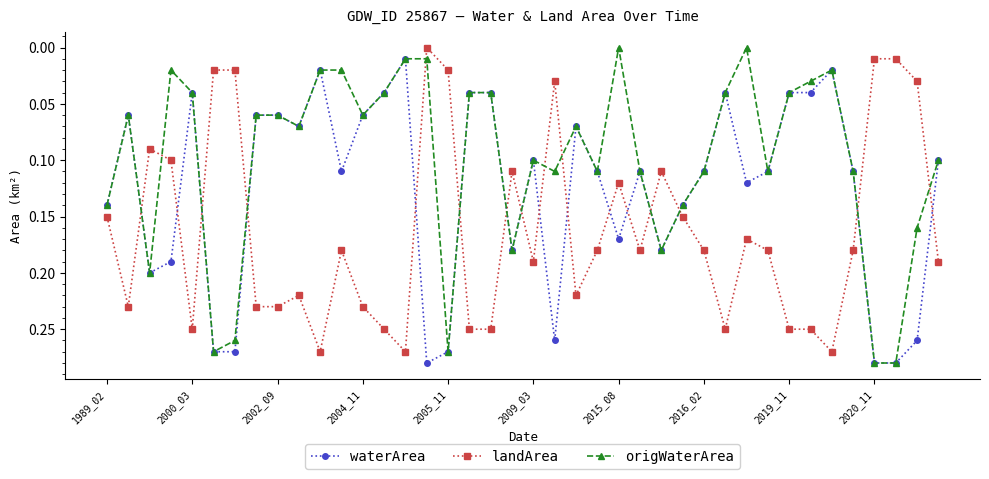

How many values in landArea are above zero?

39